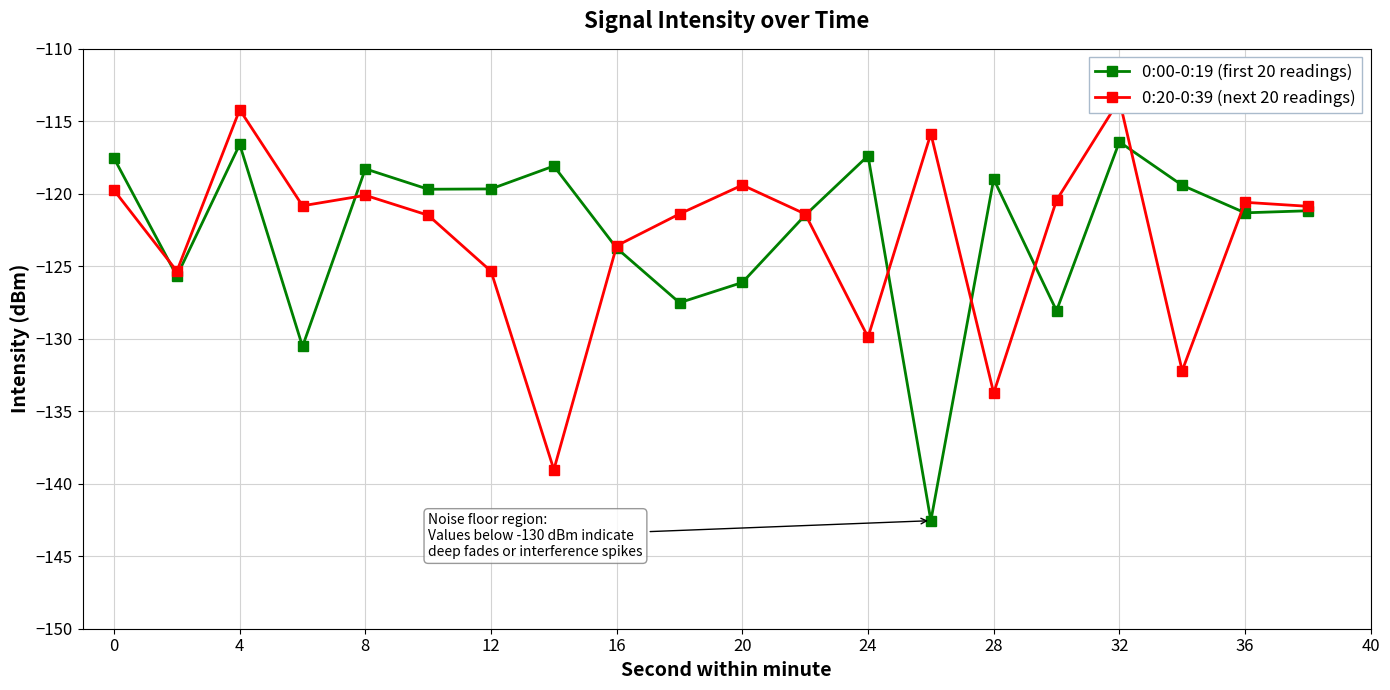

What is the difference between the maximum and minimum values in the 0:20-0:39 (next 20 readings) series?

25.5